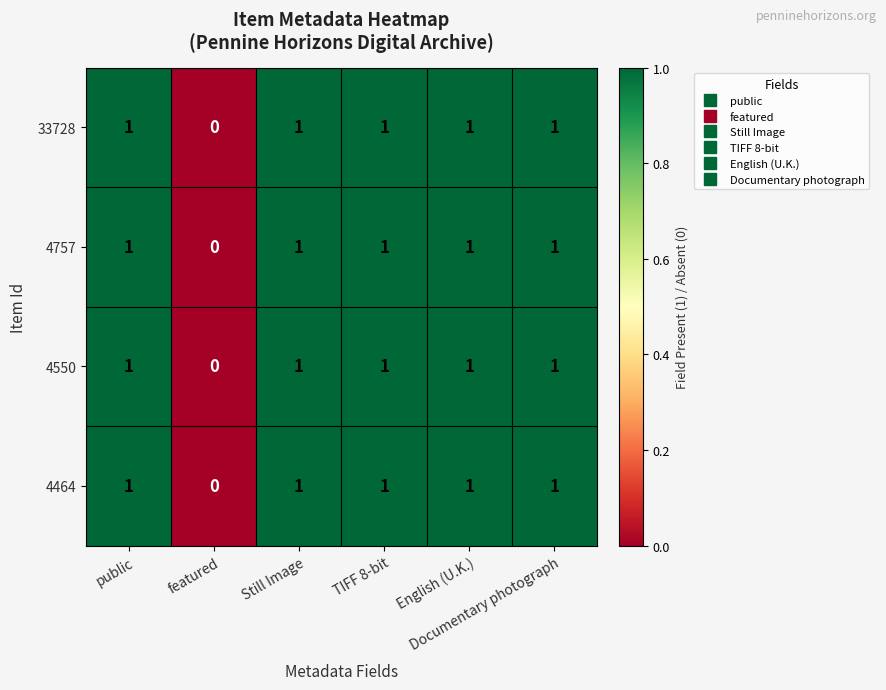

How many values in 33728 are above zero?

5